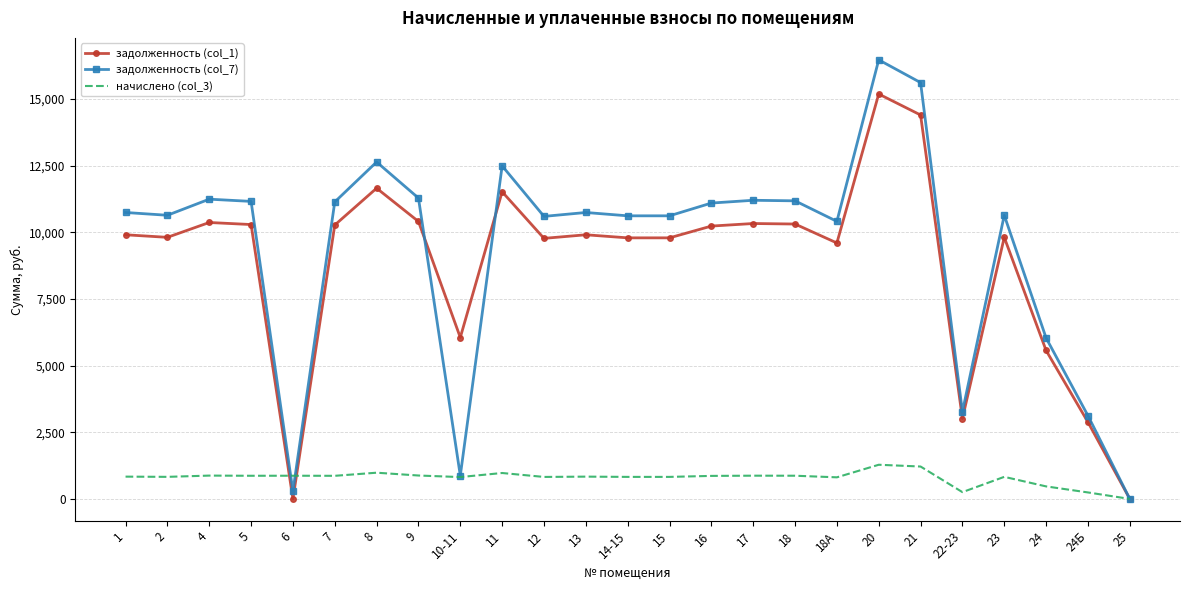

Which series has the largest range (max minus min)?

задолженность (col_7)